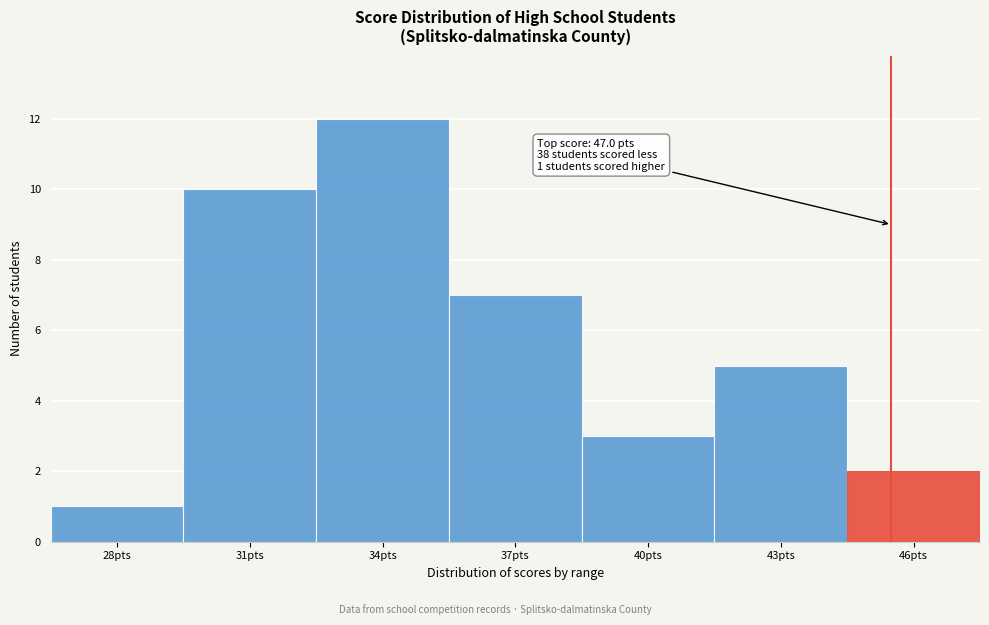

Reading left to right, list all the values displayed in this chart.

28pts=1	31pts=10	34pts=12	37pts=7	40pts=3	43pts=5	46pts=2